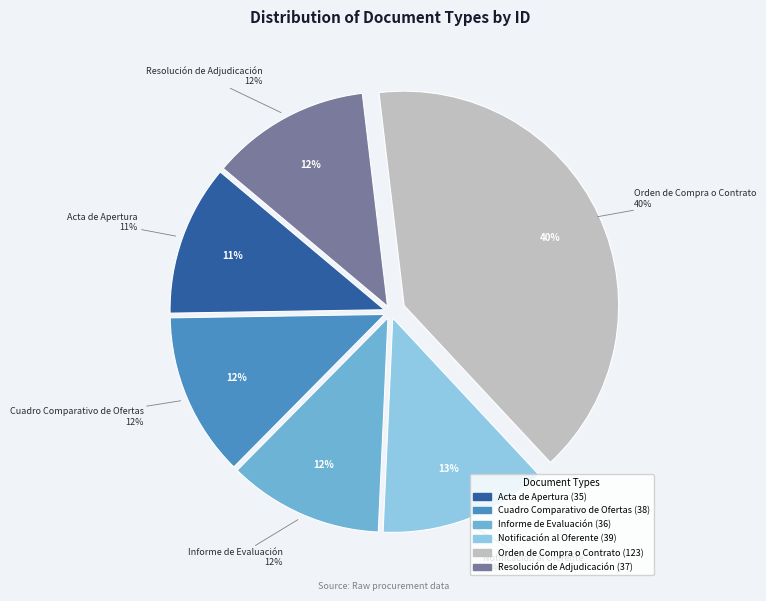

Combined, what portion of the pie is Notificación al Oferente and Acta de Apertura?

24.0%